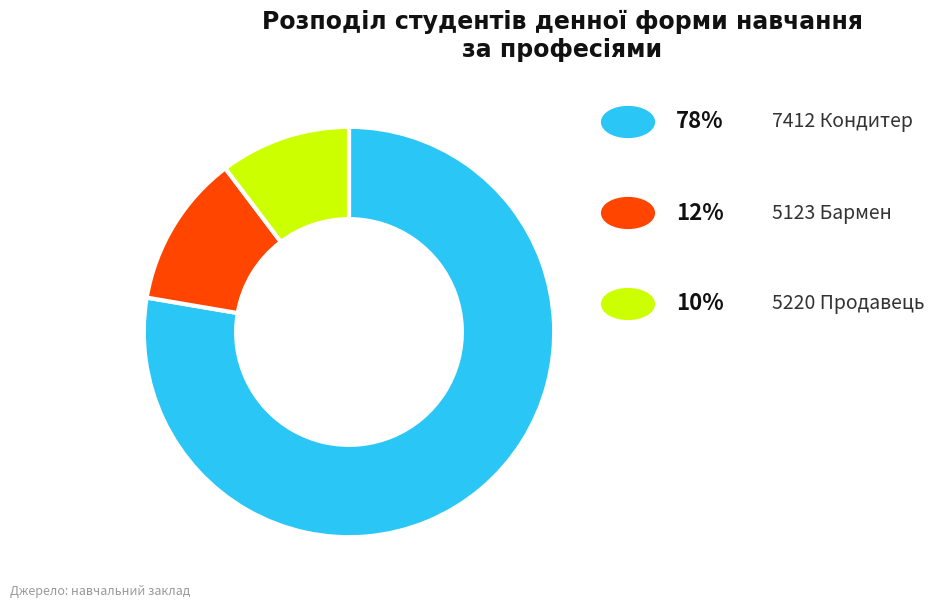

Is there any slice that represents more than half of the pie?

Yes